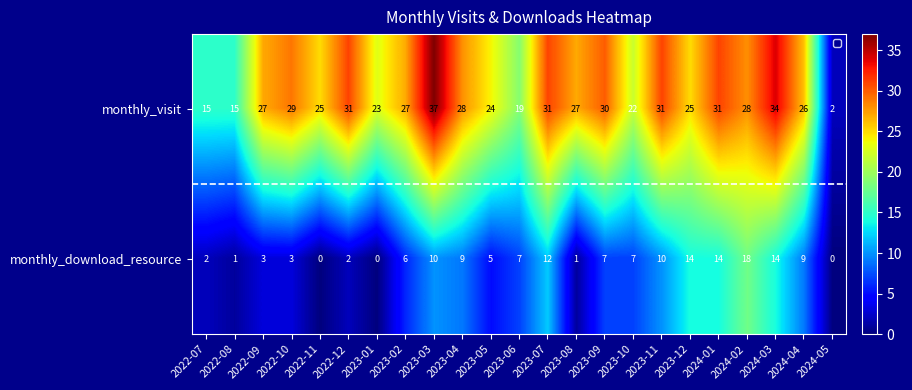

What is the approximate value of monthly_visit at 2023-09, to the nearest 10?

30